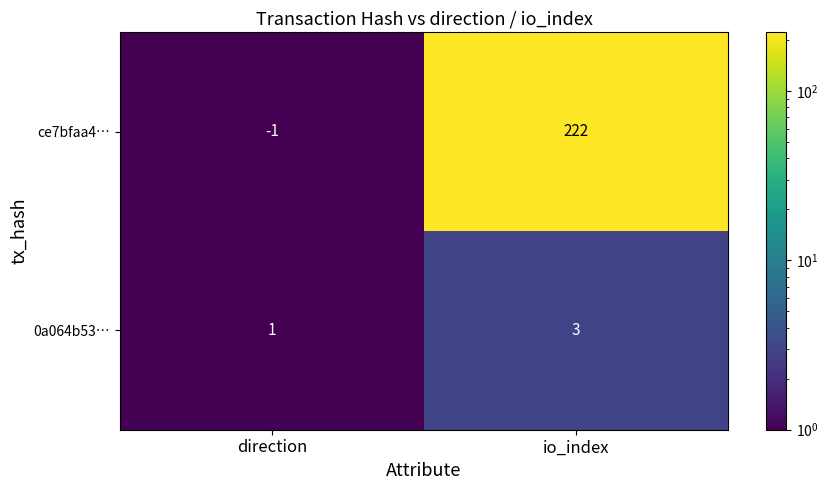

What is the difference between the maximum and minimum values in the ce7bfaa4… series?

223